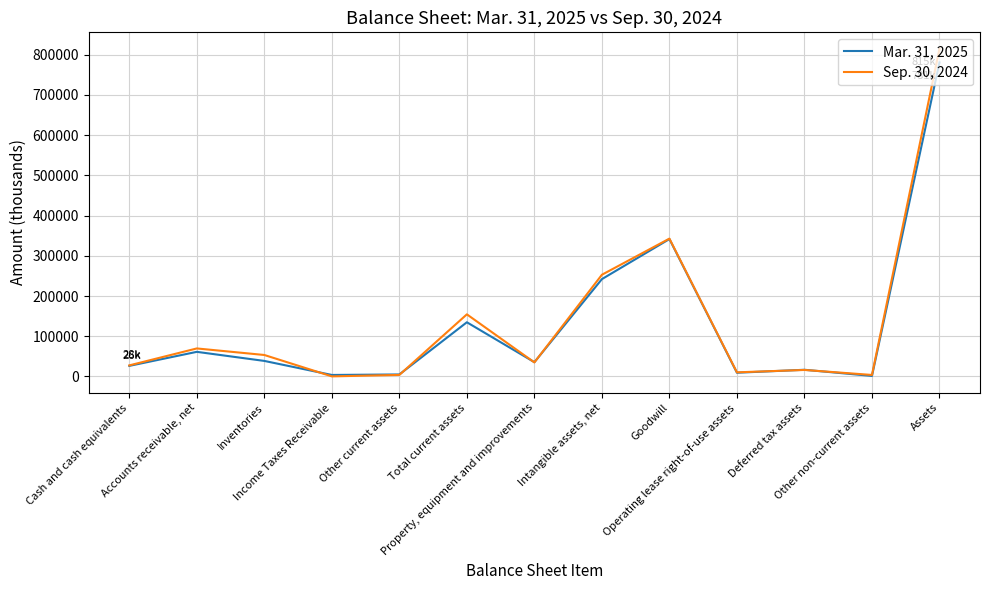

Rank the series by their maximum value, from lowest to highest.

Mar. 31, 2025, Sep. 30, 2024